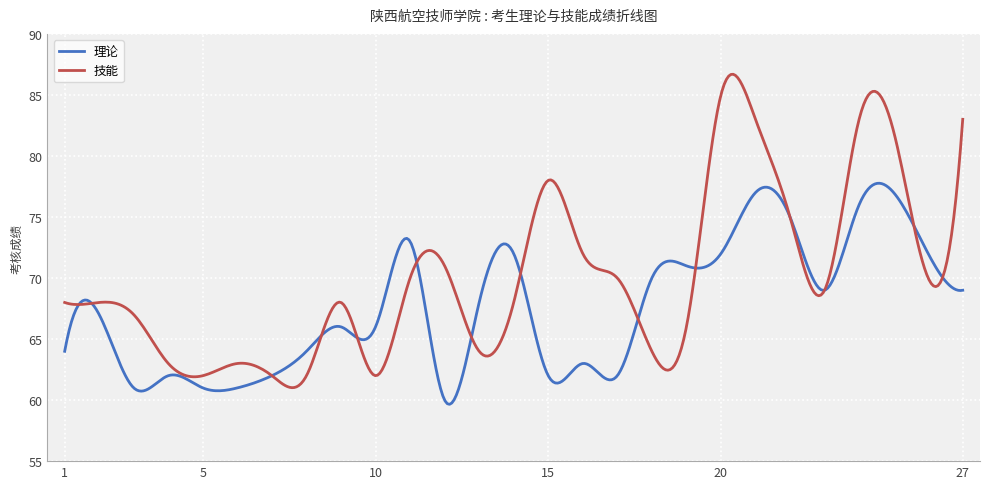

Which series has the largest range (max minus min)?

技能